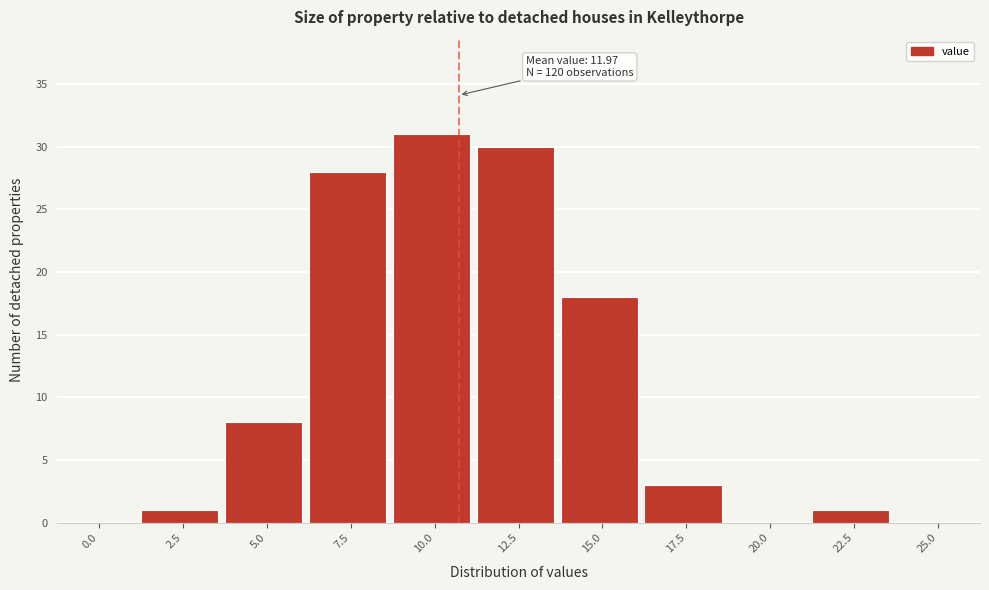

Reading left to right, what are all the values shown in this chart?

0.0=0	2.5=1	5.0=8	7.5=28	10.0=31	12.5=30	15.0=18	17.5=3	20.0=0	22.5=1	25.0=0